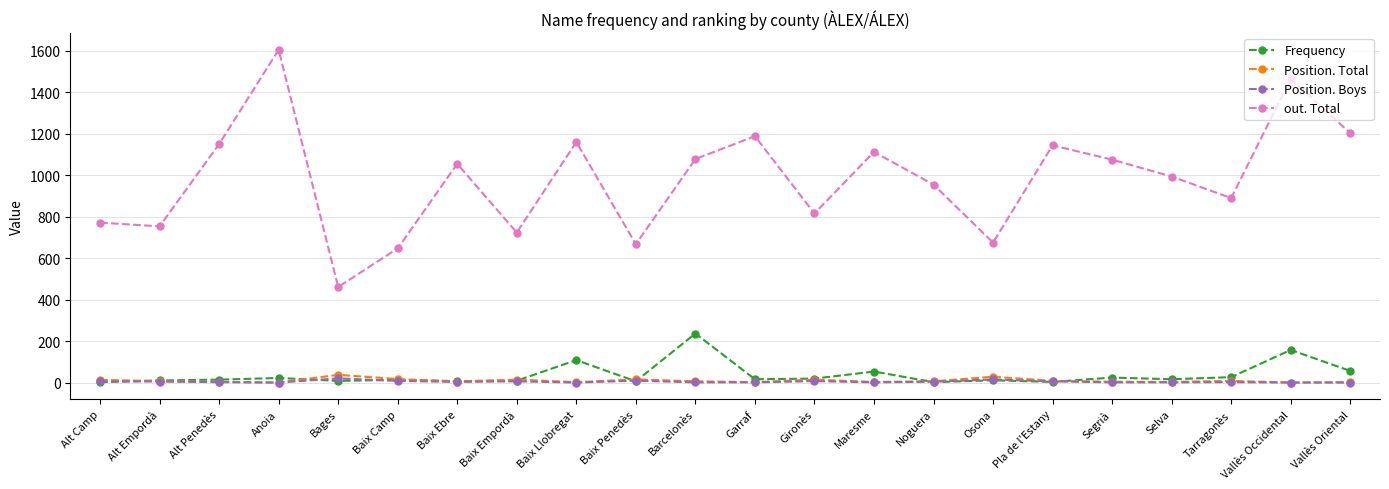

What is the label of the 11th point from the right?

Garraf